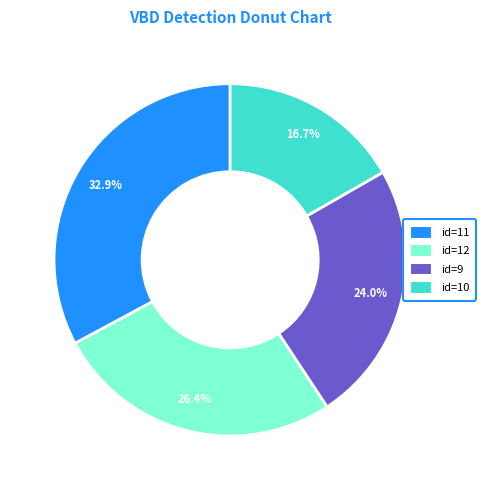

Does any single category account for the majority?

No